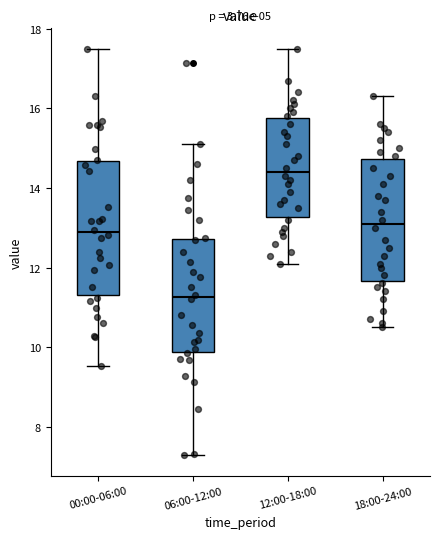

Reading left to right, transcribe this box plot: for each box, give where its median line is, the range the box spans, and where its two whiskers end, as read against the y-axis. The values are not printed on the chart, so give them approximately, as read against the axis.

00:00-06:00: median 12.8, box 11.2 to 14.6, whiskers 9.6 to 17.4
06:00-12:00: median 11.2, box 9.8 to 12.8, whiskers 7.2 to 15.2
12:00-18:00: median 14.4, box 13.2 to 15.8, whiskers 12.2 to 17.6
18:00-24:00: median 13.2, box 11.6 to 14.8, whiskers 10.6 to 16.4